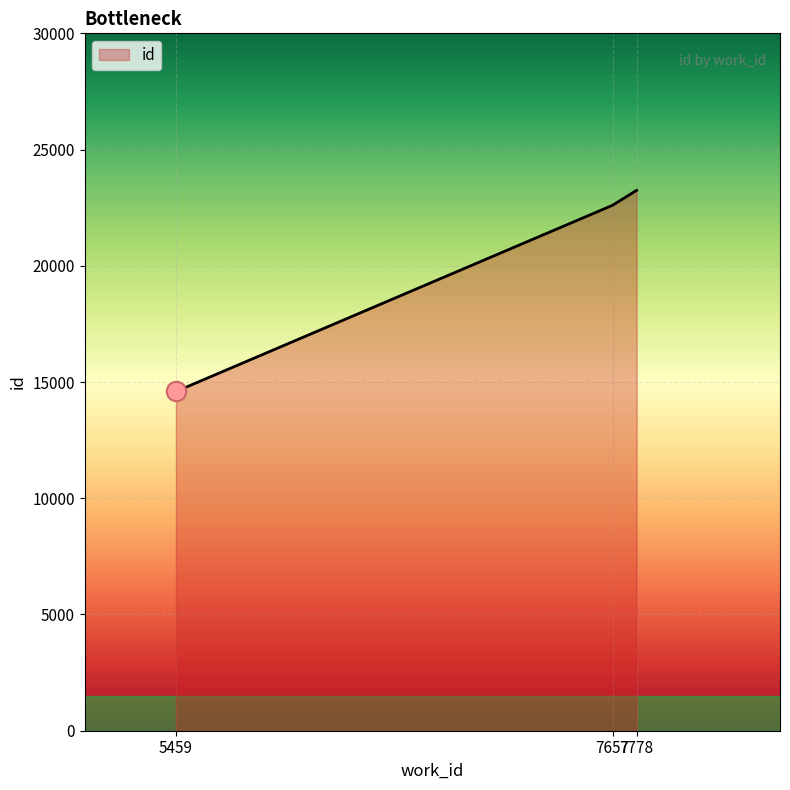

Reading left to right, list all the values displayed in this chart.

5459=14593	7657=22604	7778=23246